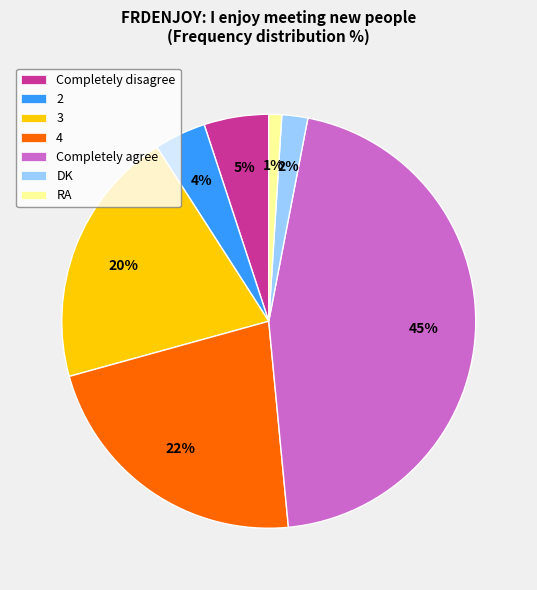

Is 4 the majority of the pie?

No